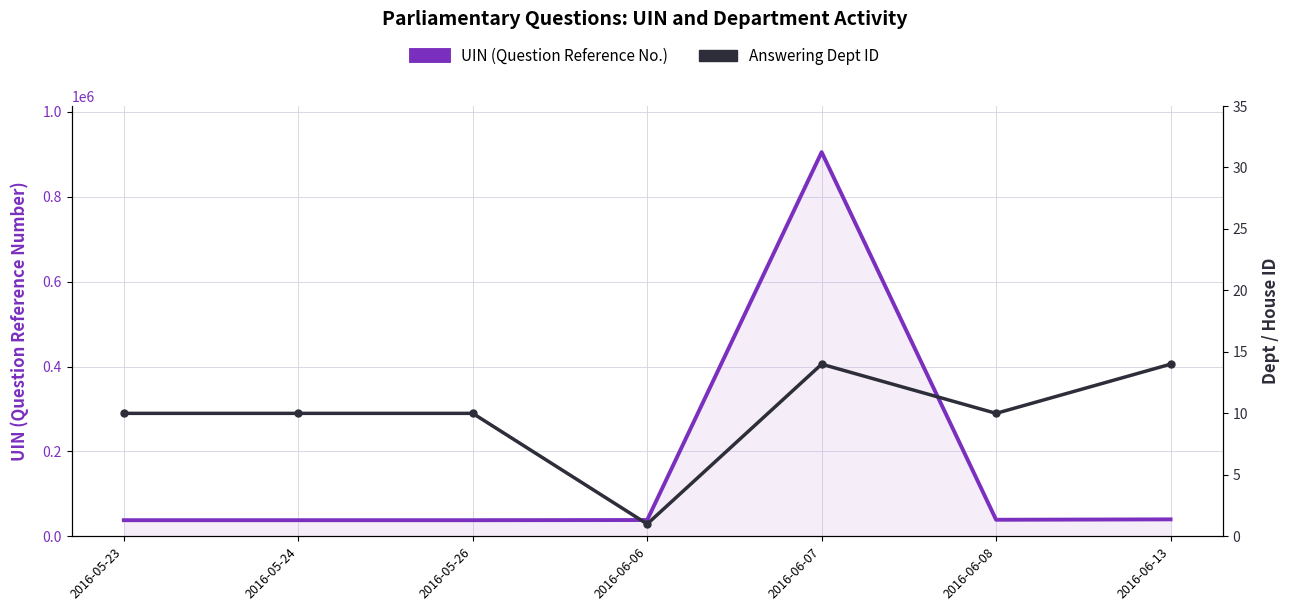

Which category has the lowest value across all series?

2016-06-06